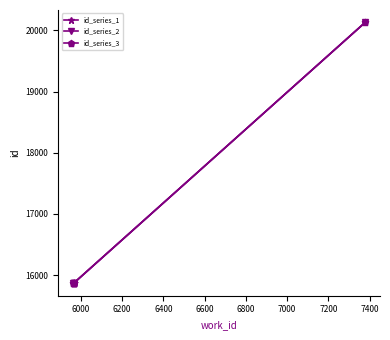

Does the chart display data point markers on the line(s)?

Yes